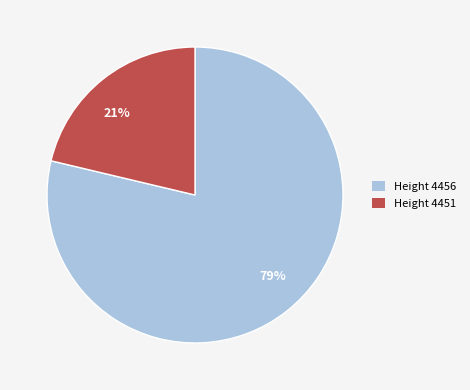

What percentage is the Height 4456 slice, to the nearest percent?

79%